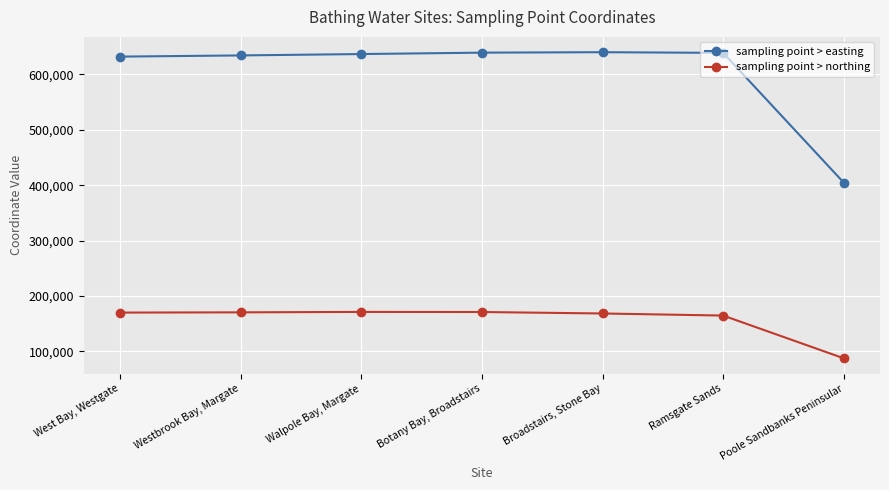

True or false: sampling point > northing and sampling point > easting intersect in this chart.

False